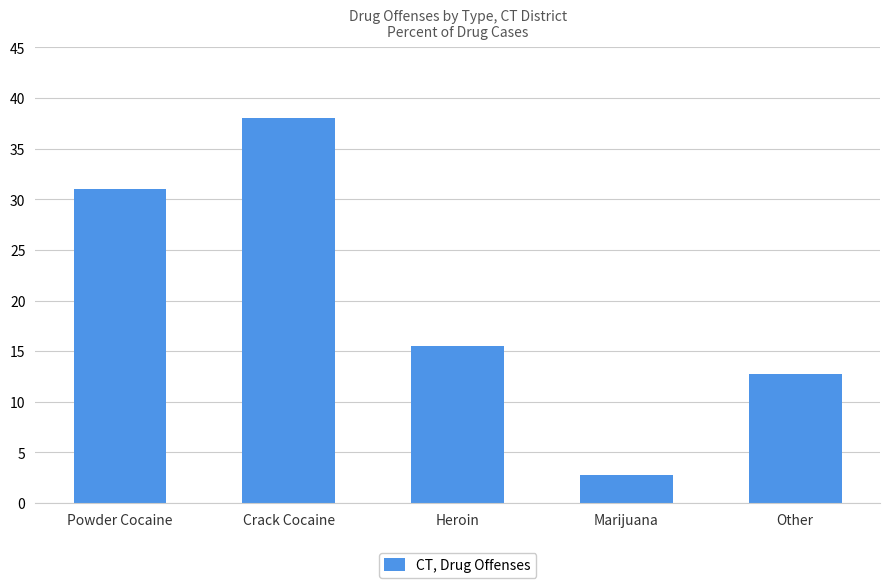

What position from the left is Marijuana?

4